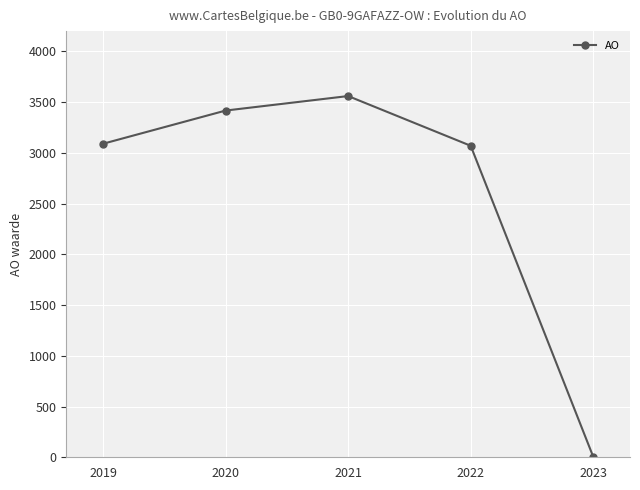

What is the greatest value displayed?

3560